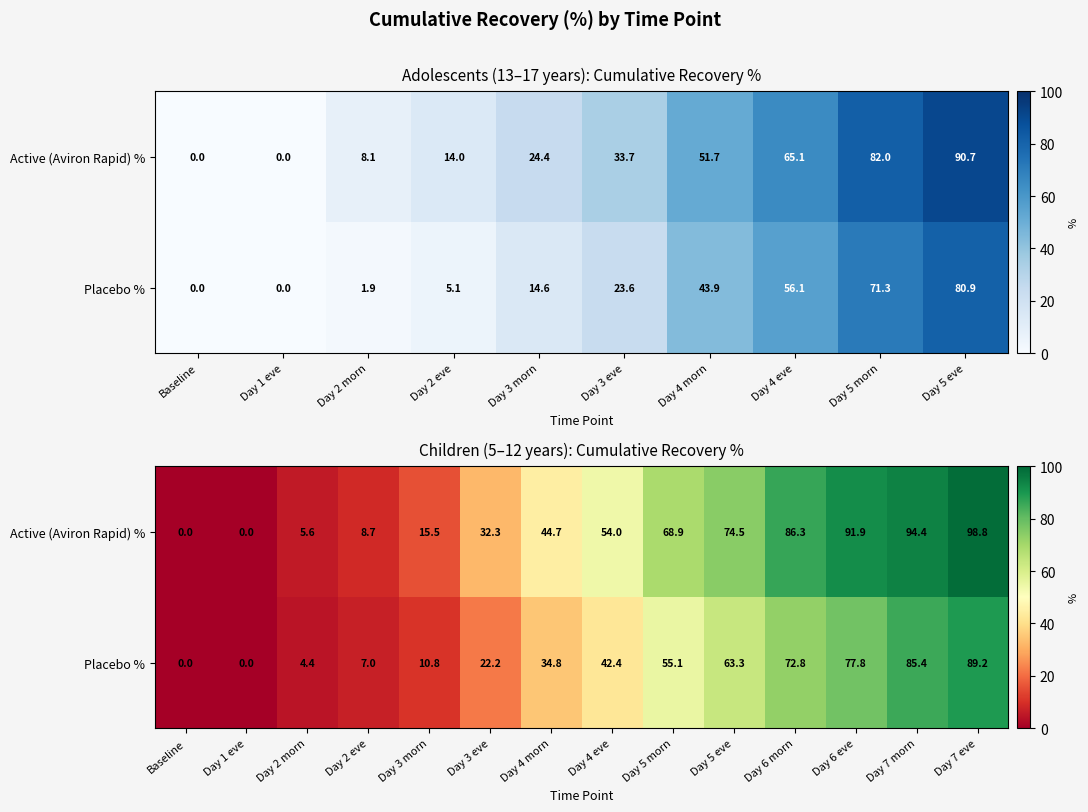

What is the total value across all series at Day 4 morn?

79.5